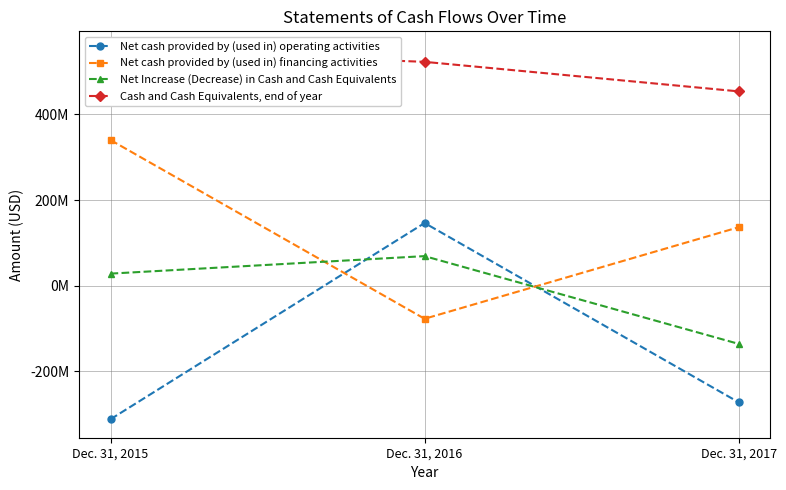

What is the approximate value of Net Increase (Decrease) in Cash and Cash Equivalents at Dec. 31, 2015, to the nearest 100?

28117000